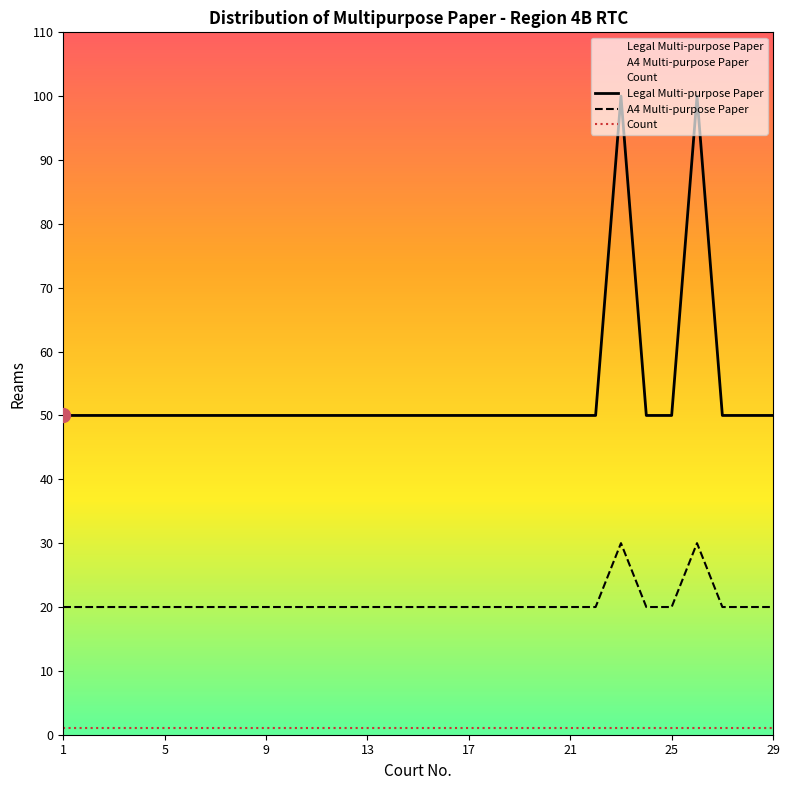

List the series in order of their peak value, lowest first.

Count, A4 Multi-purpose Paper, Legal Multi-purpose Paper